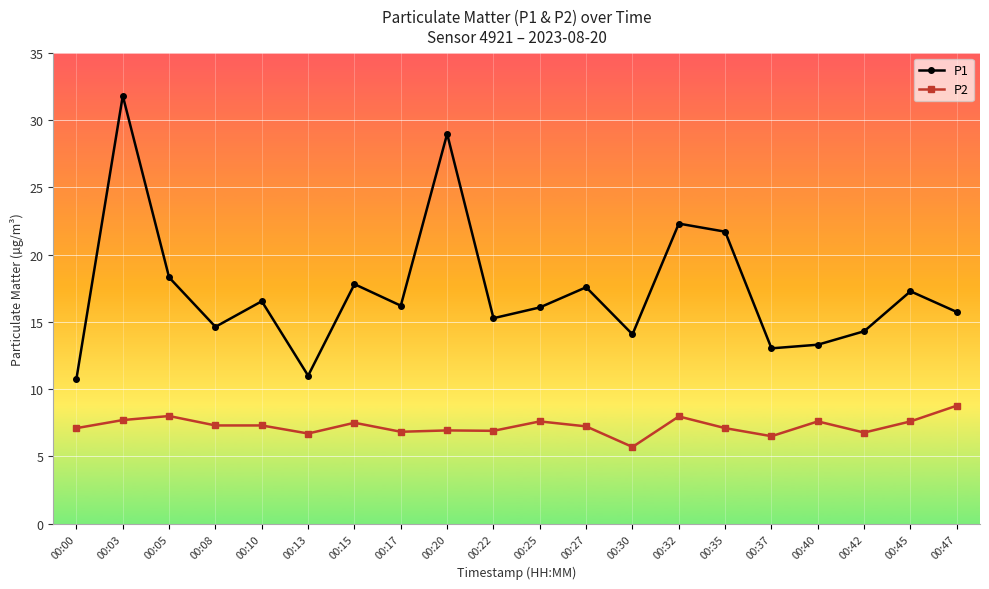

Read the P1 value at 00:05.

18.3